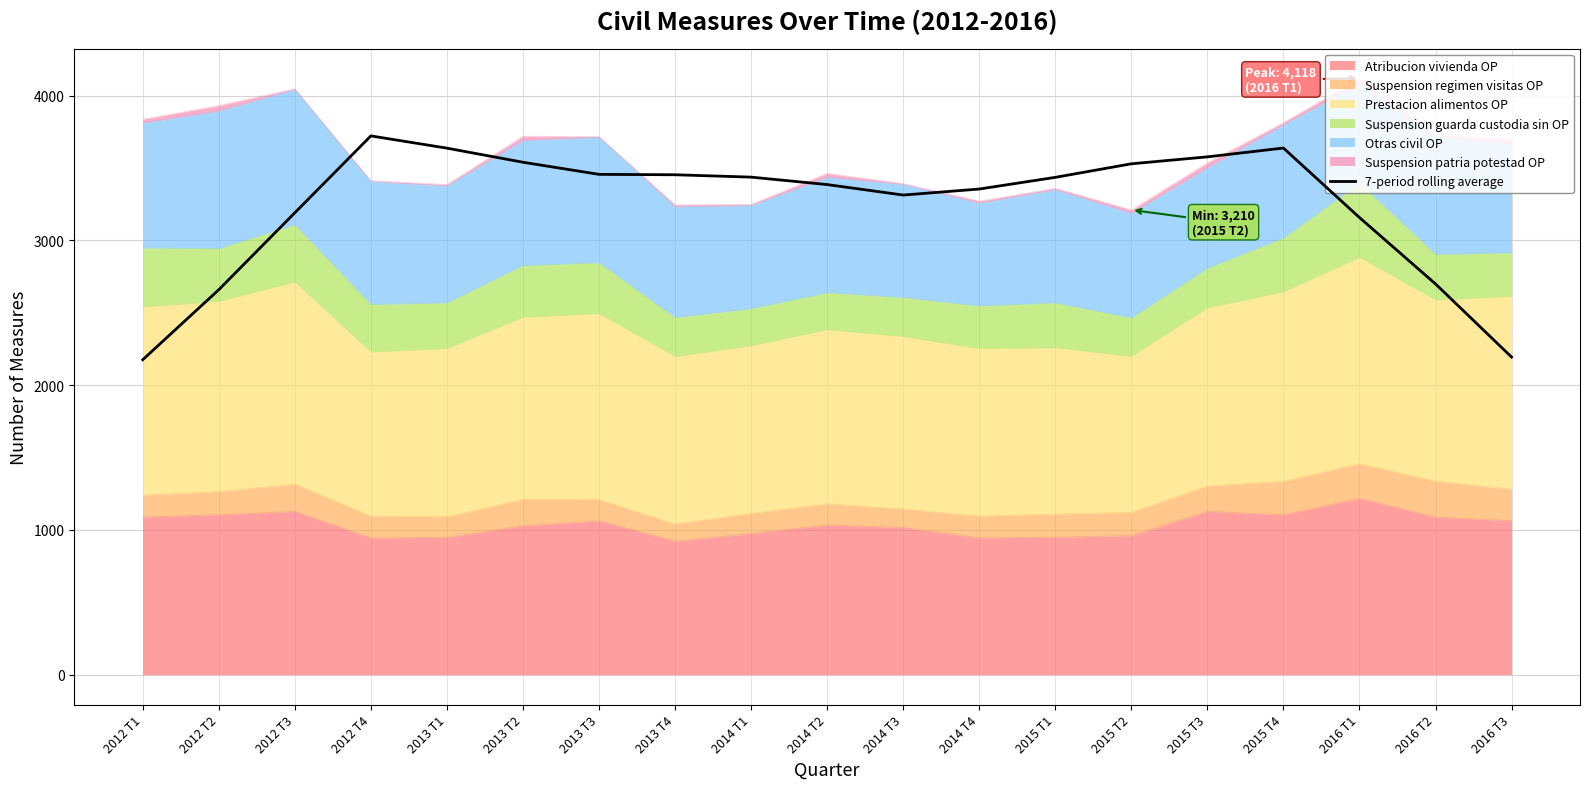

Reading right to left, extract all data points from this chart.

2194.0	2699.1	3157.7	3637.7	3576.9	3528.9	3435.3	3354.6	3313.0	3385.4	3436.9	3453.1	3456.0	3539.6	3637.0	3721.6	3190.6	2659.1	2175.4